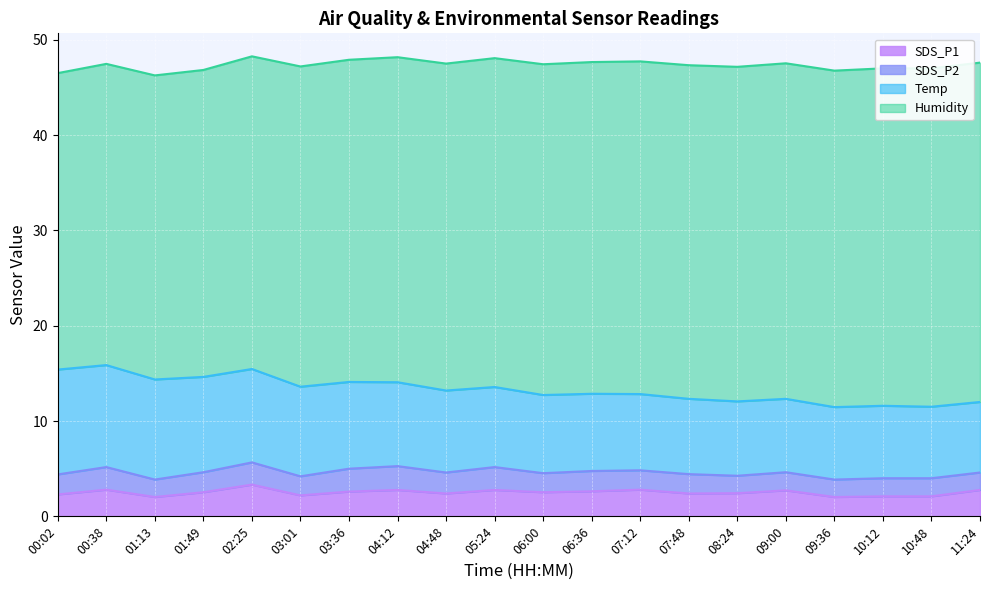

Which label corresponds to the smallest value in the chart?

01:13